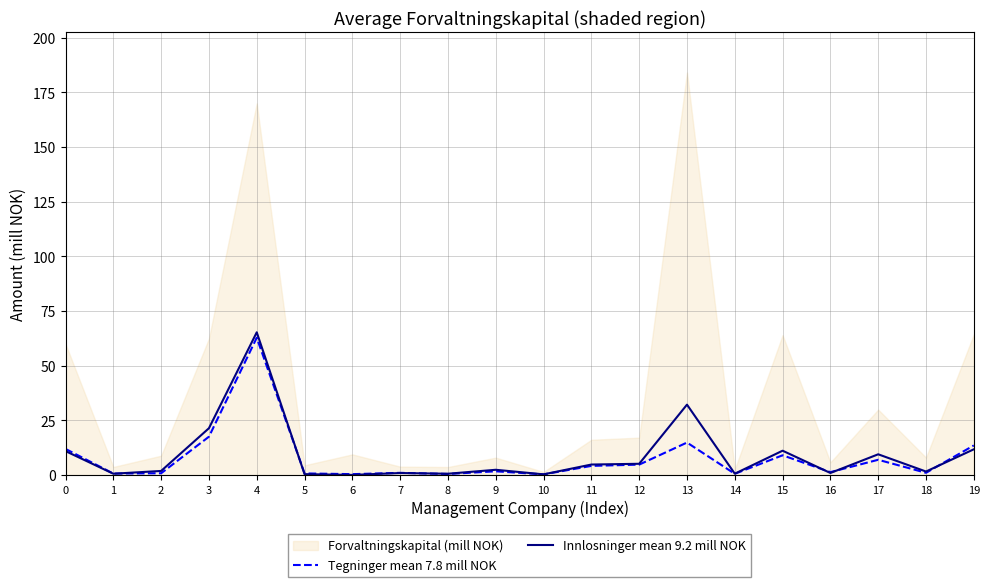

How many interior local valleys does the Innlosninger mean 9.2 mill NOK series have?

7